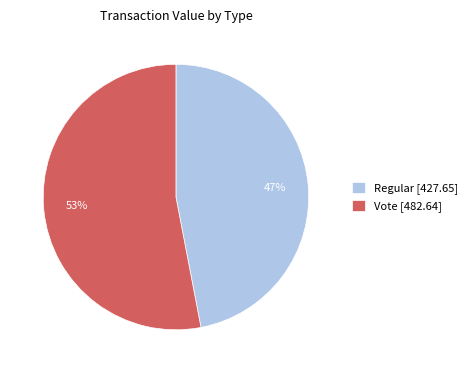

How many slices are in this pie chart?

2